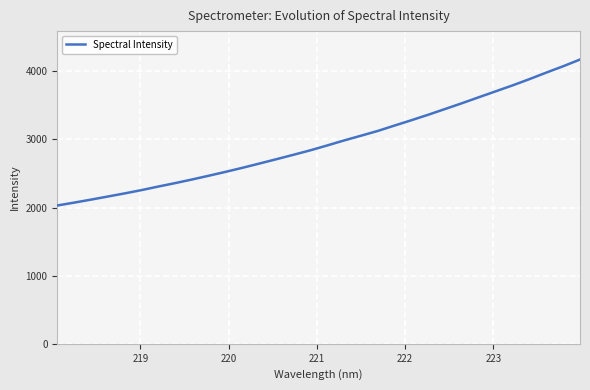

What is the maximum value shown in the chart?

4171.9